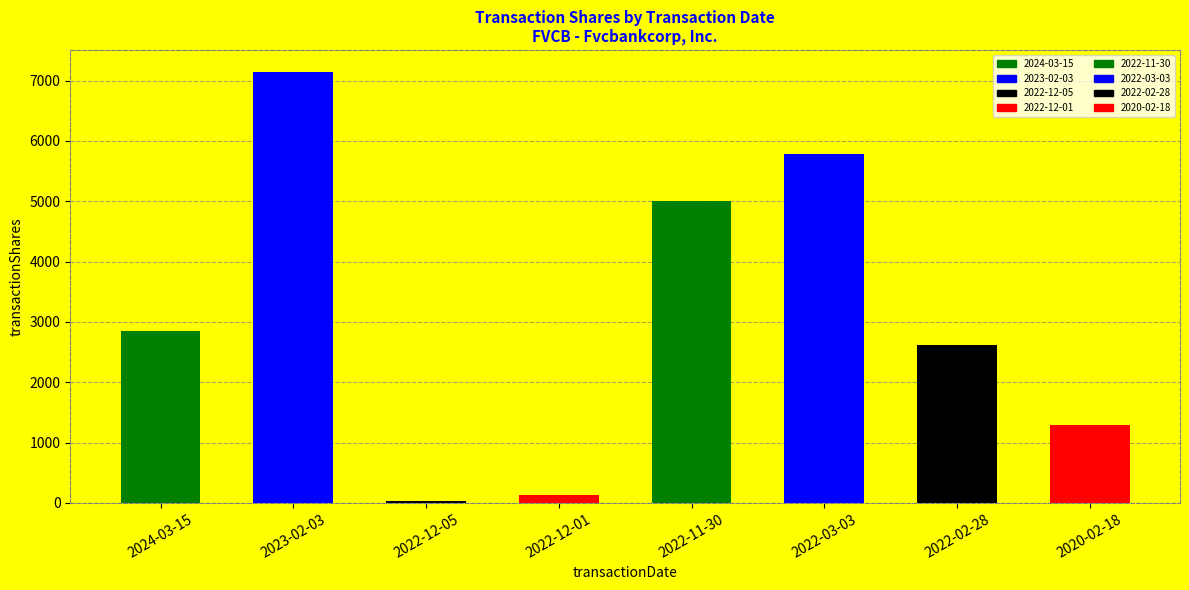

Approximately how many times larger is the value at 2023-02-03 compared to 2024-03-15?

2.5